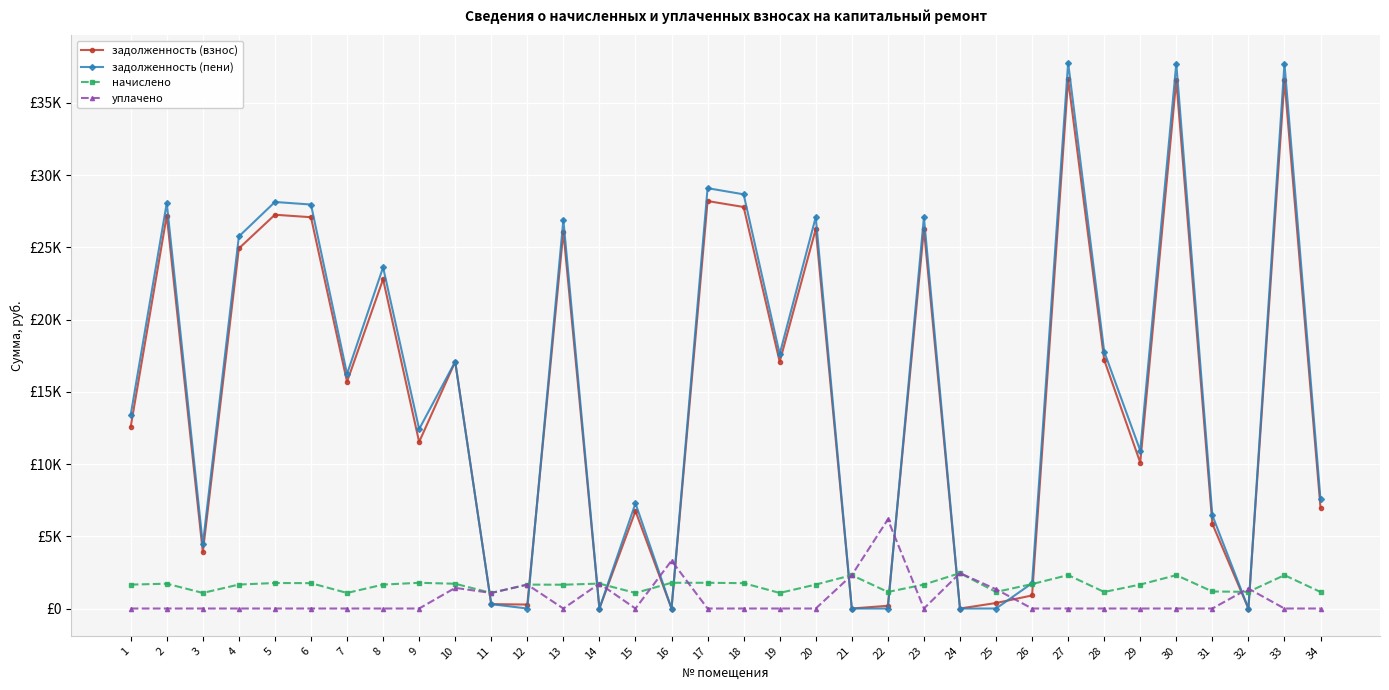

Which series changed the most between 15 and 18?

задолженность (пени)